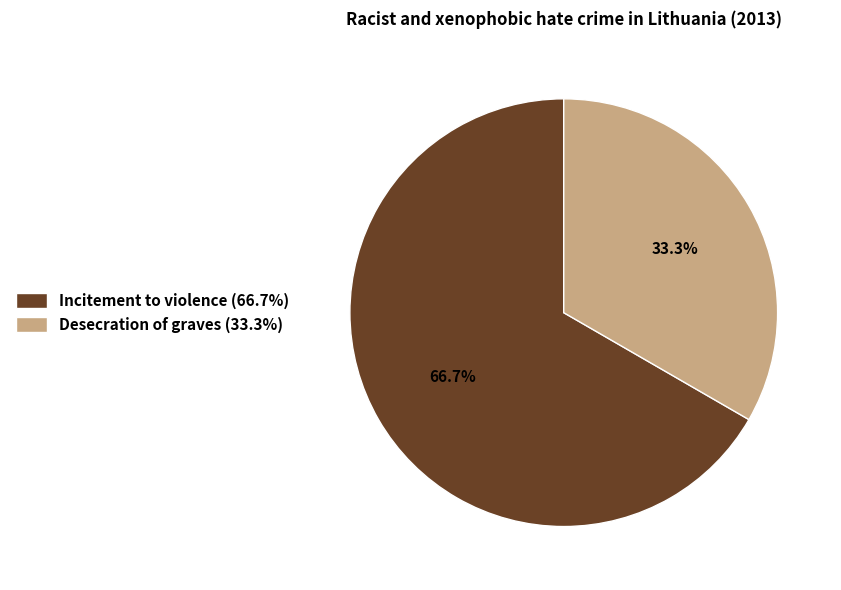

Between Incitement to violence and Desecration of graves, which is larger?

Incitement to violence